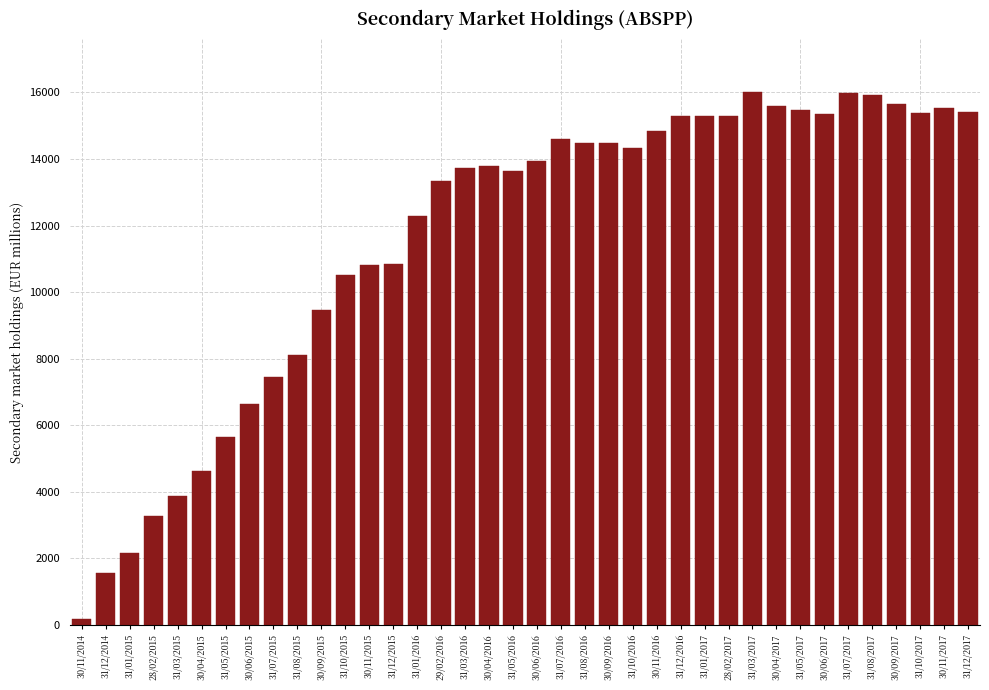

What is the change in value from 30/11/2015 to 31/12/2016?

+4476